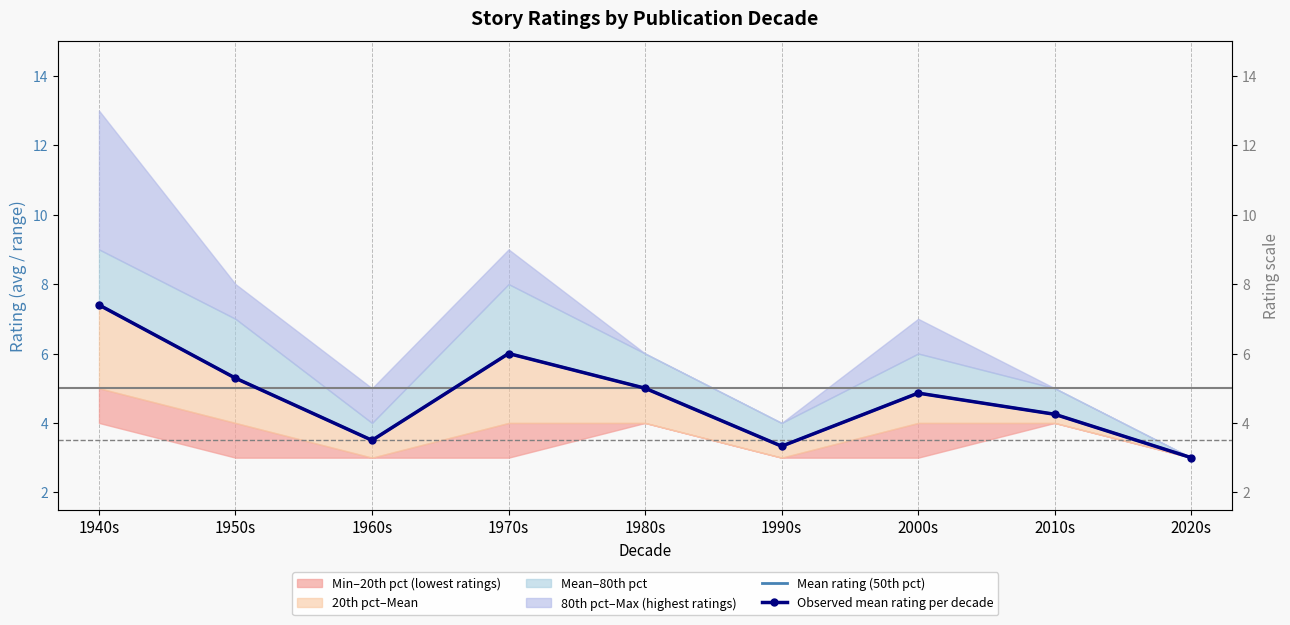

True or false: Observed mean rating per decade has more than 2 points higher than both neighbors.

False